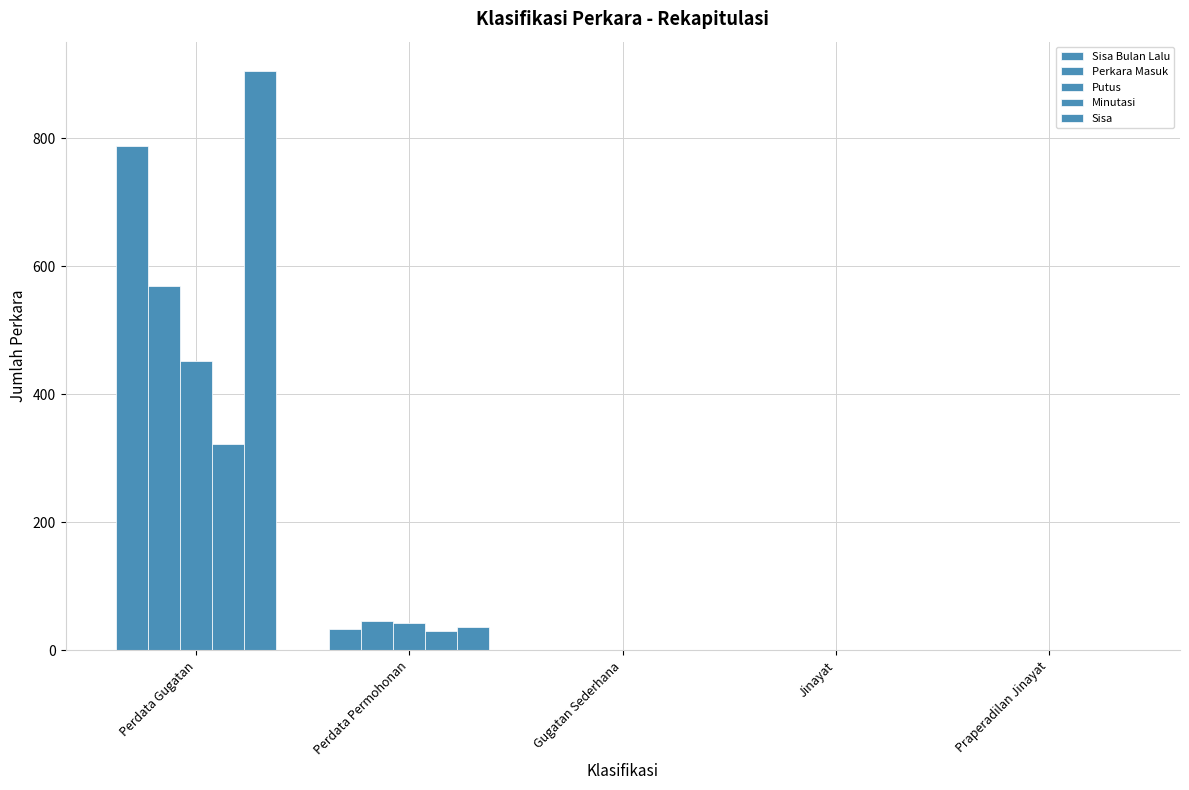

Is the value of Sisa Bulan Lalu at Gugatan Sederhana greater than the value of Sisa at Perdata Permohonan?

No